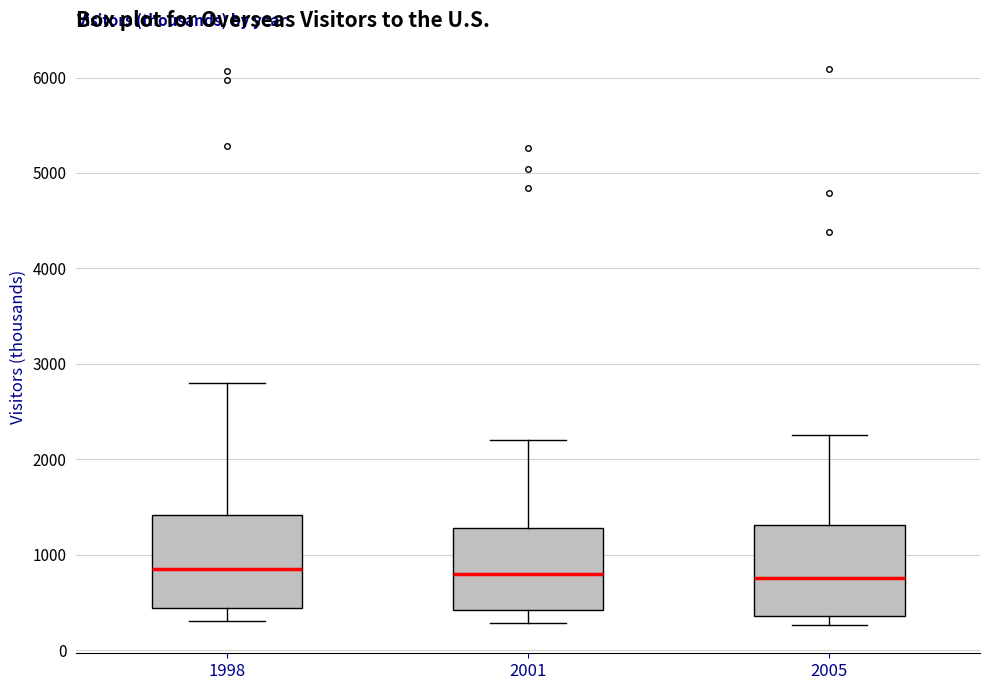

Where is the upper edge of the box at x = 1998 on the y-axis? The values are not printed on the chart, so give them approximately, as read against the axis.

1400